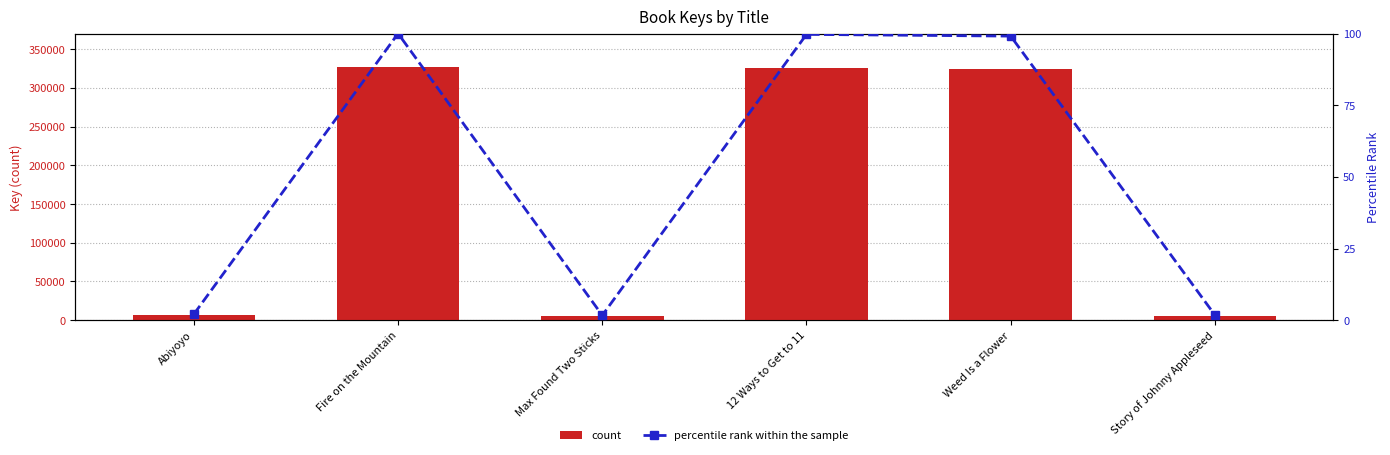

Rank the series at Max Found Two Sticks from highest to lowest value.

count, percentile rank within the sample